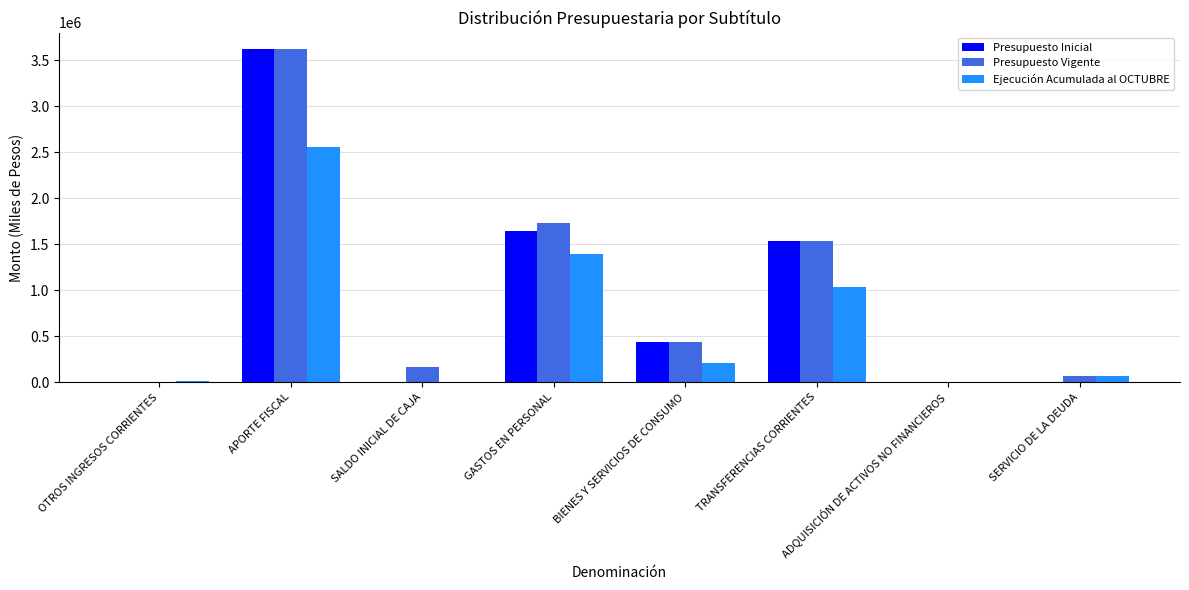

Which series has the largest range (max minus min)?

Presupuesto Inicial